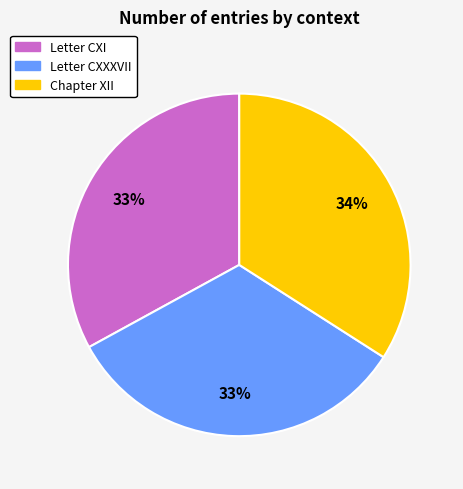

What is the ratio of the value at Letter CXI to the value at Chapter XII?

1.0